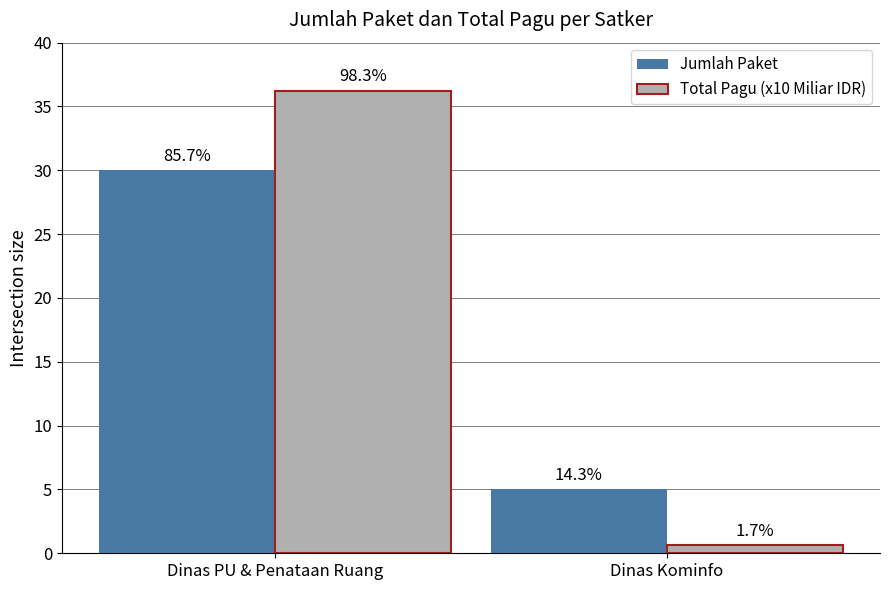

Are the bars horizontal?

No